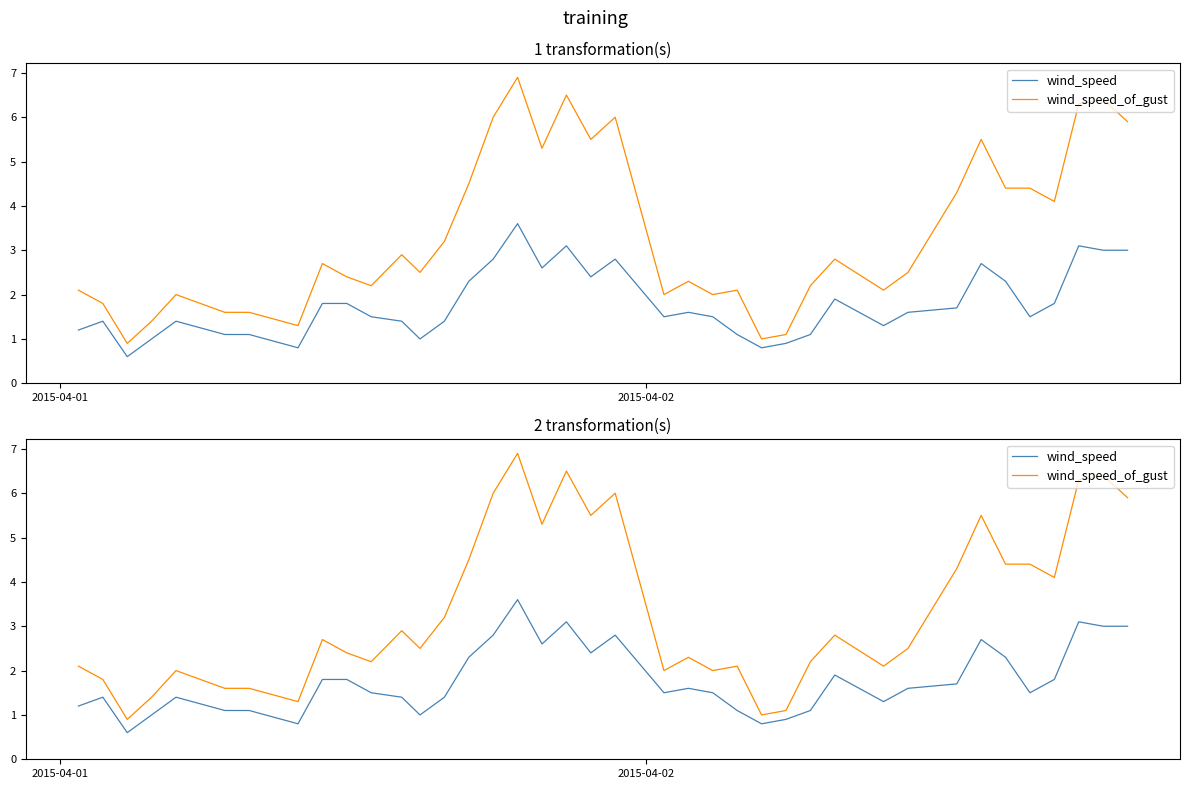

What is the greatest value displayed?

6.9